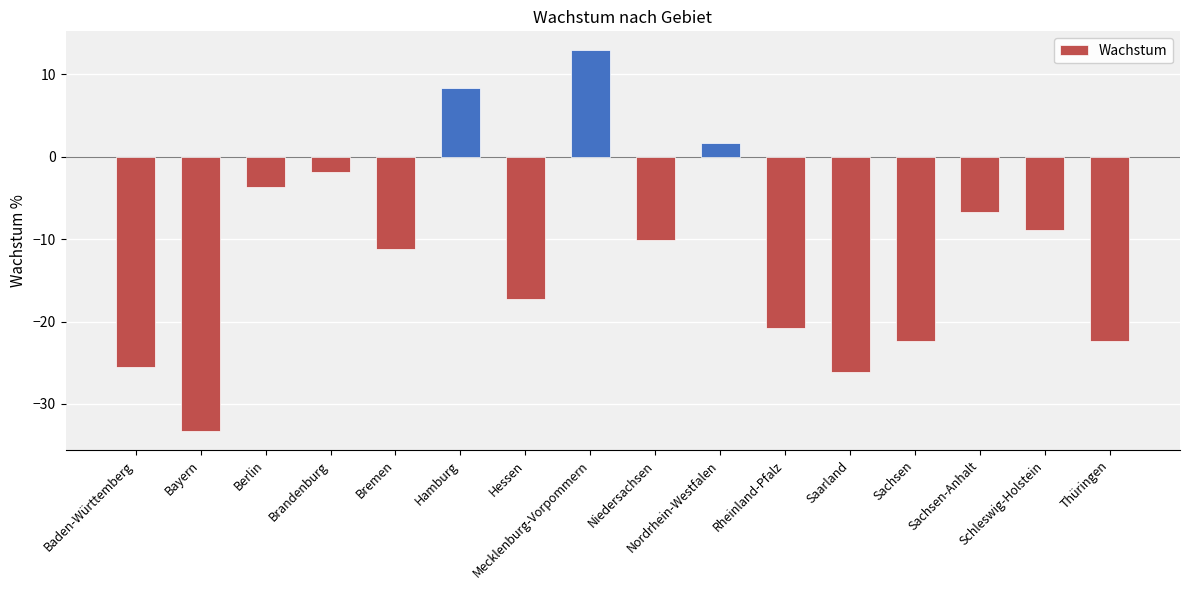

How many bars are there in total?

16